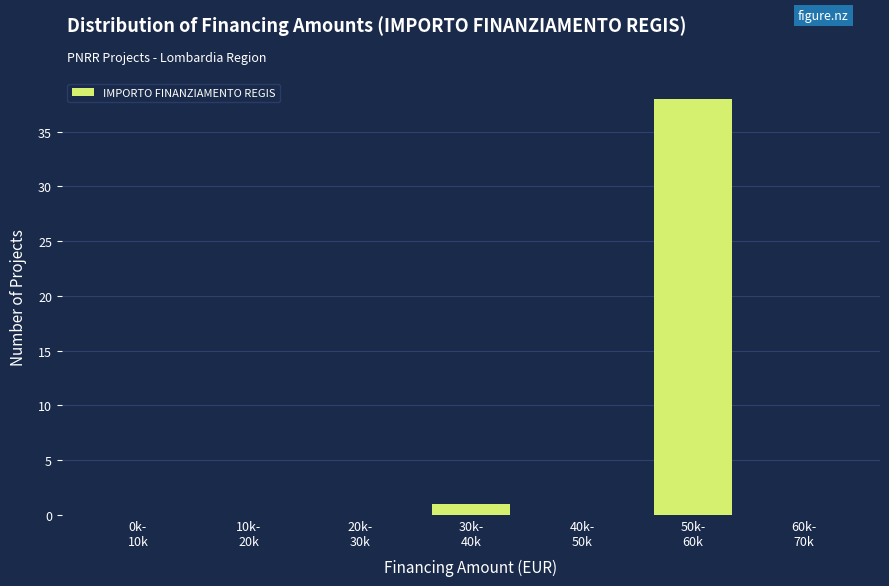

How many data points does each series have?

7